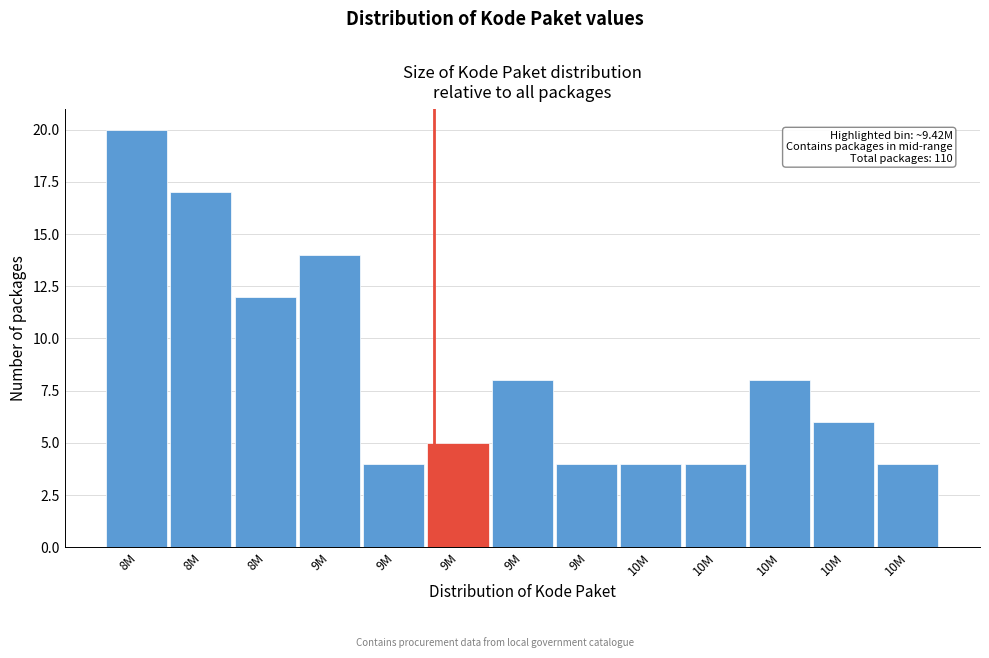

How many bars are there in total?

13